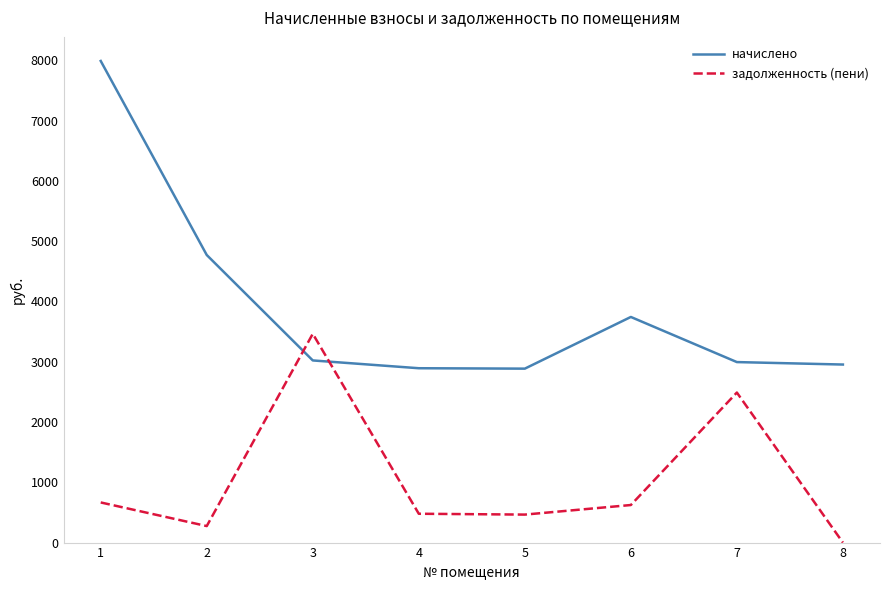

Which series ends up on top after the final intersection of начислено and задолженность (пени)?

начислено